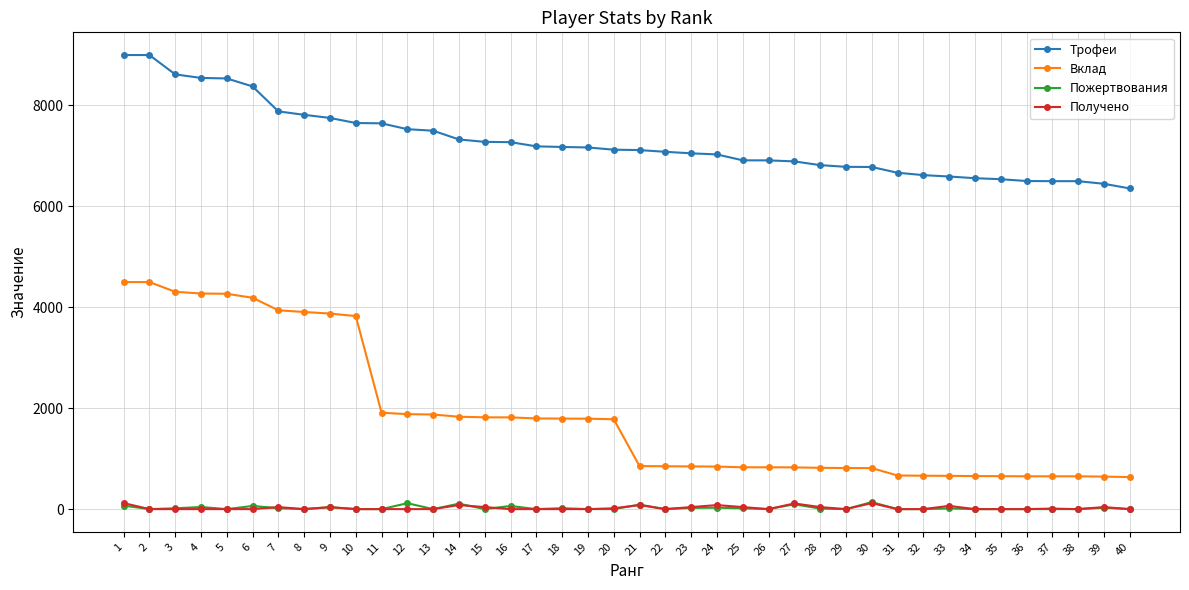

True or false: Вклад and Трофеи cross at least once.

False